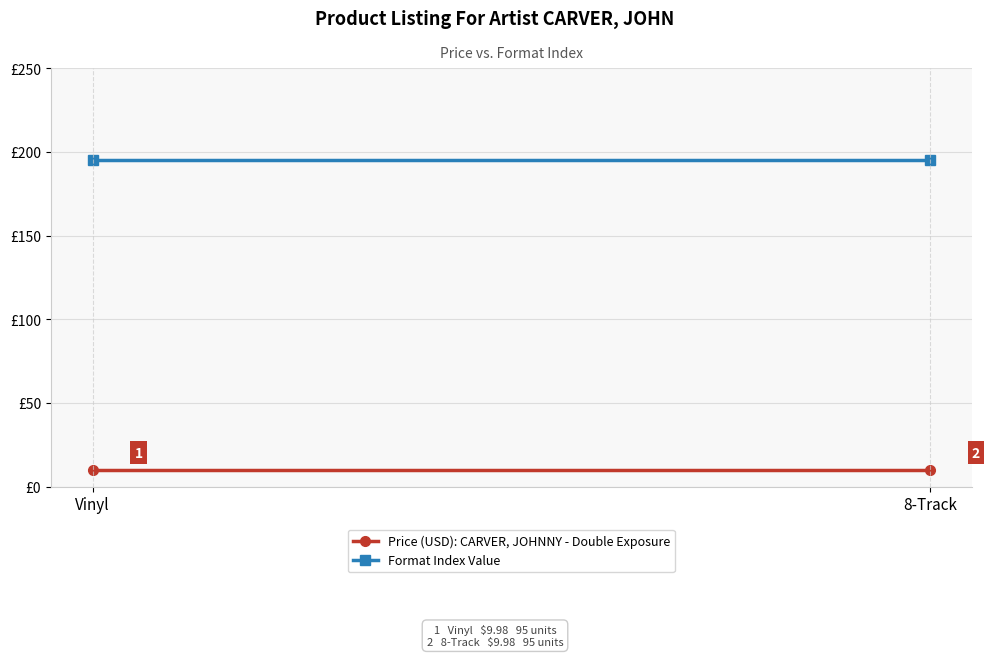

Between Vinyl and 8-Track, which series saw the biggest shift?

Price (USD): CARVER, JOHNNY - Double Exposure